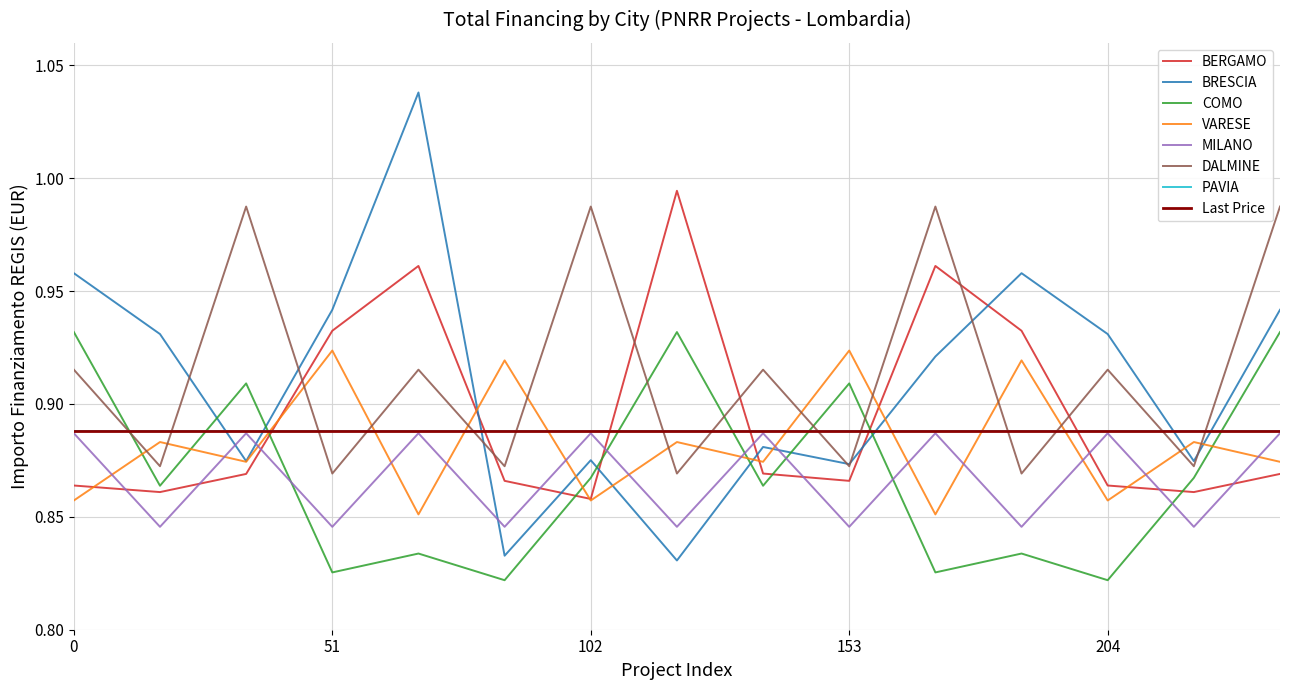

How many data points does each series have?

15